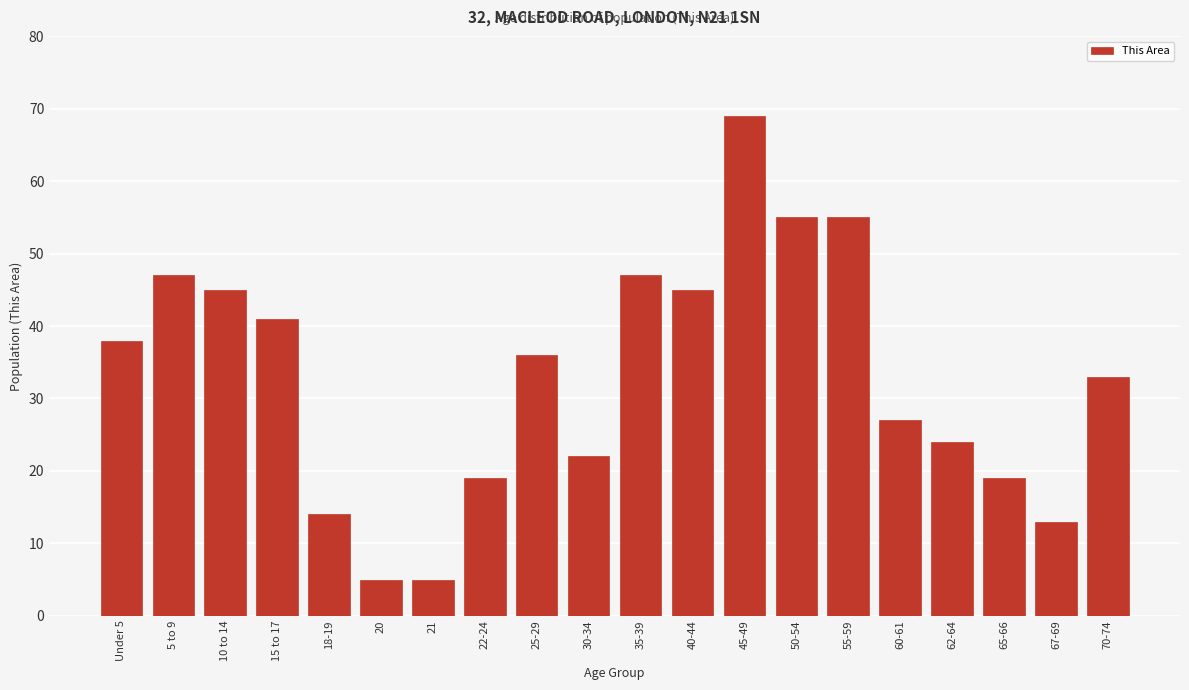

Reading right to left, list all the values displayed in this chart.

33	13	19	24	27	55	55	69	45	47	22	36	19	5	5	14	41	45	47	38